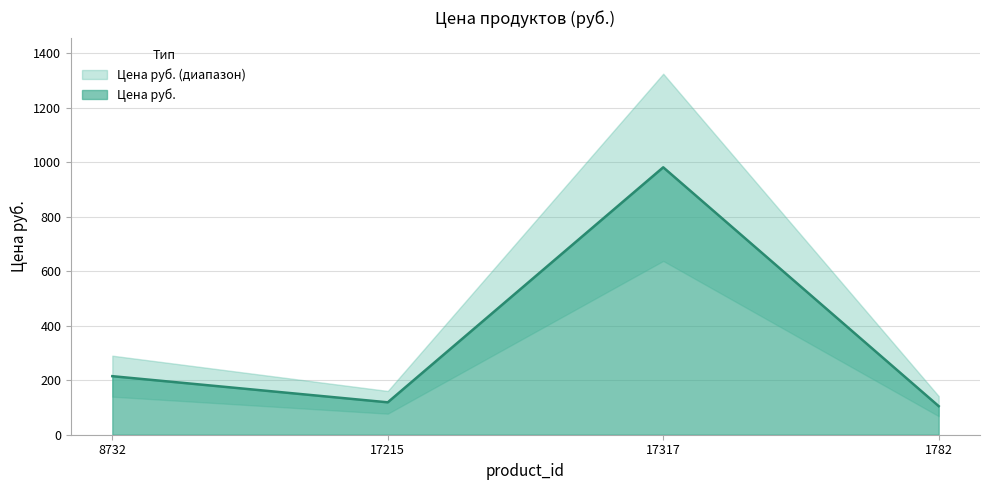

What is the difference between the values at 17215 and 8732?

96